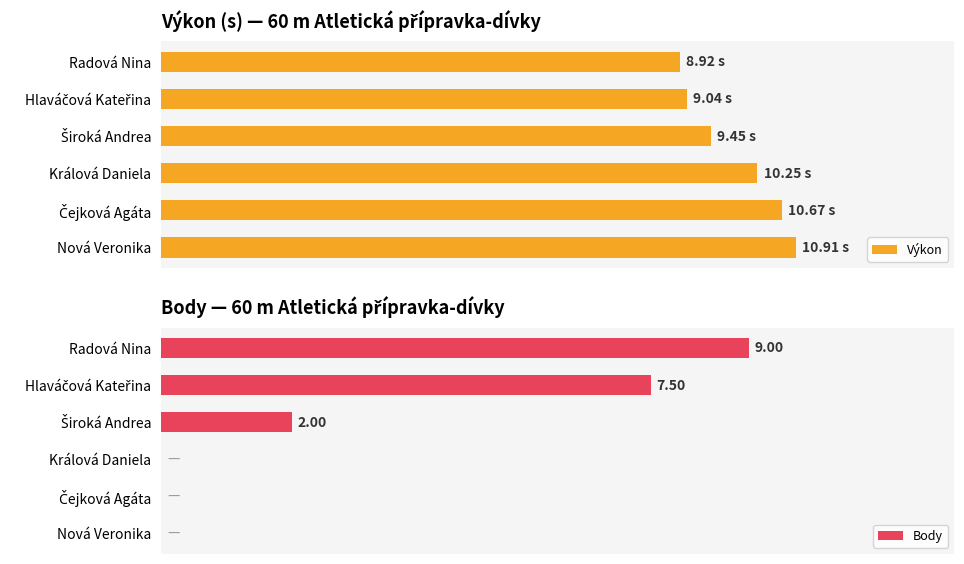

Reading right to left, transcribe all the data shown in this chart.

Výkon: 10.9	10.7	10.2	9.4	9.0	8.9
Body: 0.0	0.0	0.0	2.0	7.5	9.0